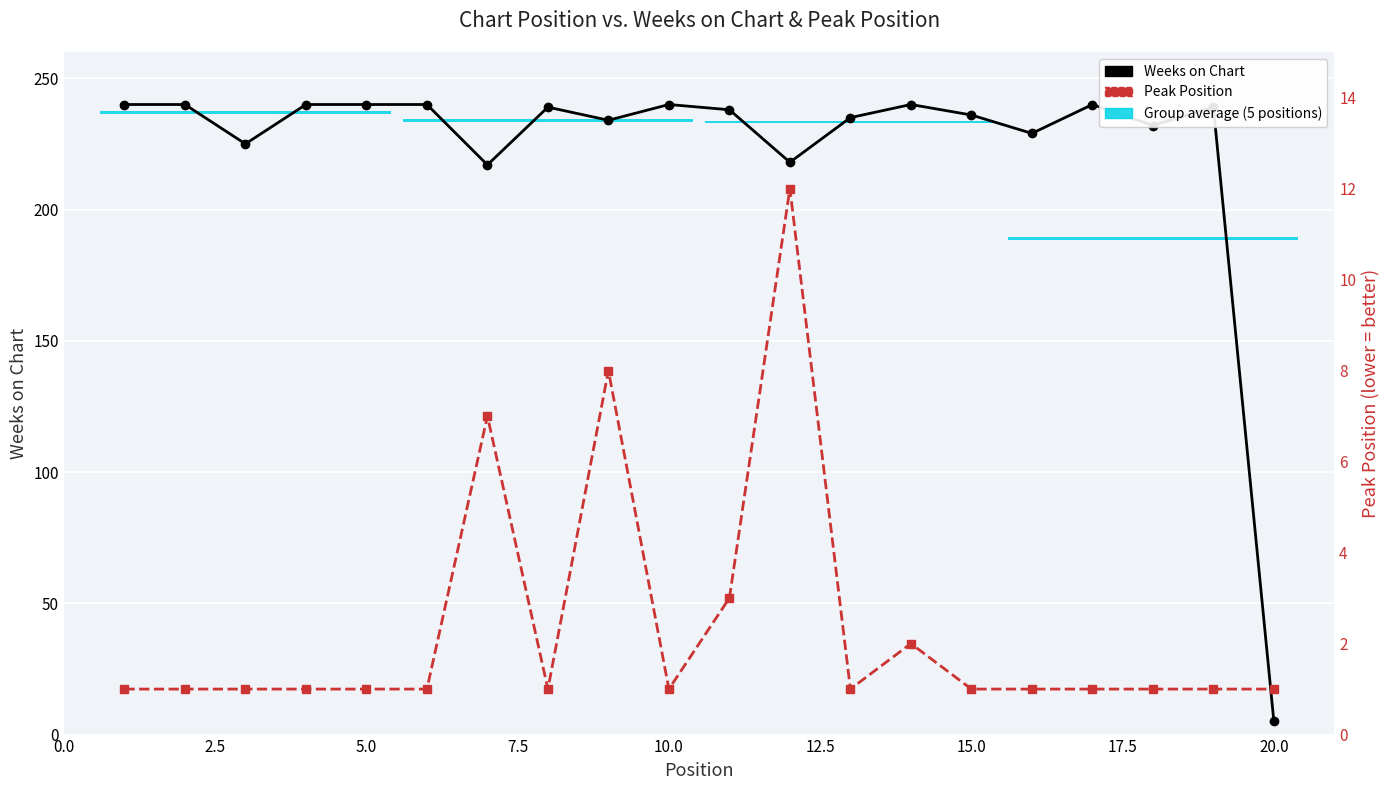

What is the value of the Weeks on Chart point at the 16th from the left?

229